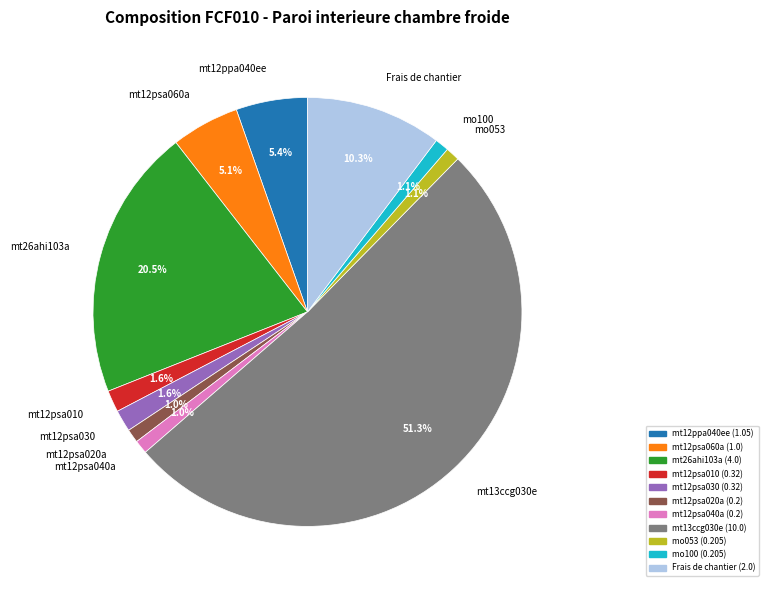

The mt12psa040a slice represents 11% of the pie. True or false?

False